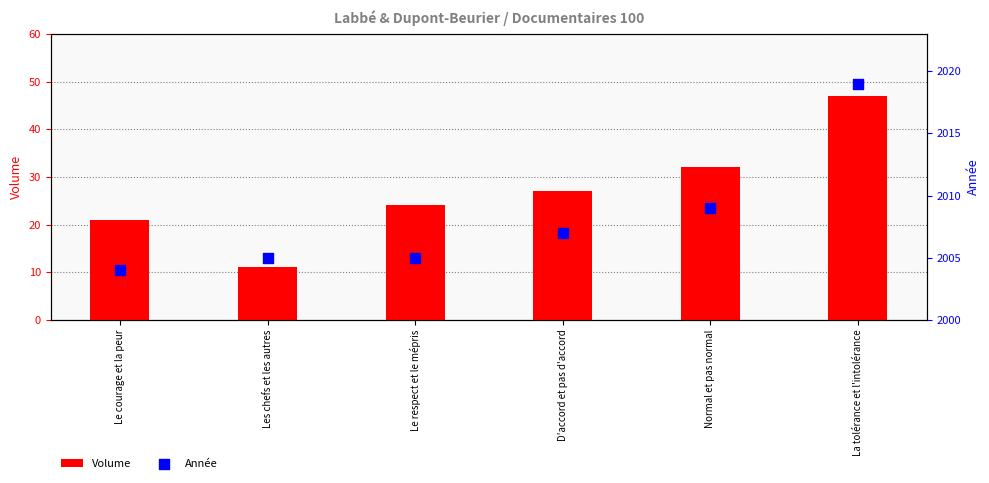

What is the total value across all series at La tolérance et l'intolérance?

2066